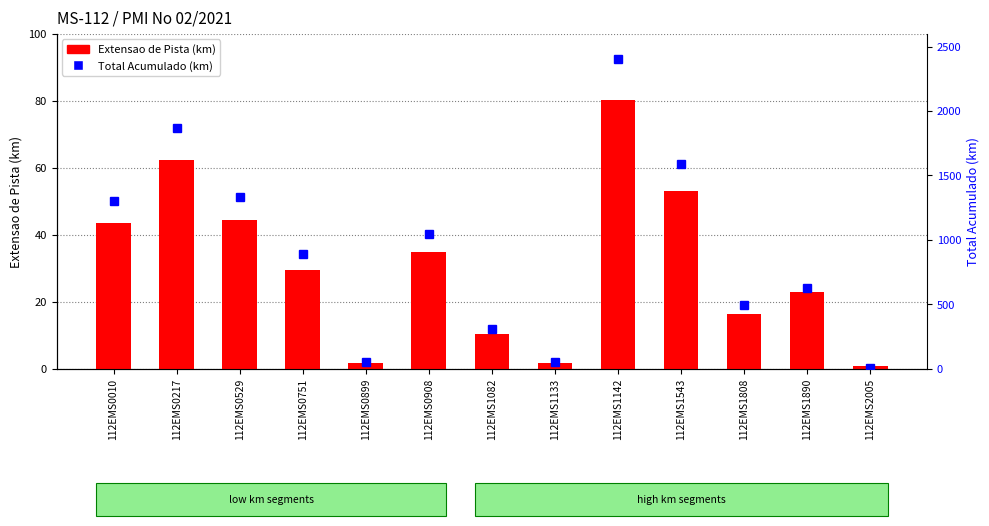

At how many categories does at least one series exceed 1070?

5